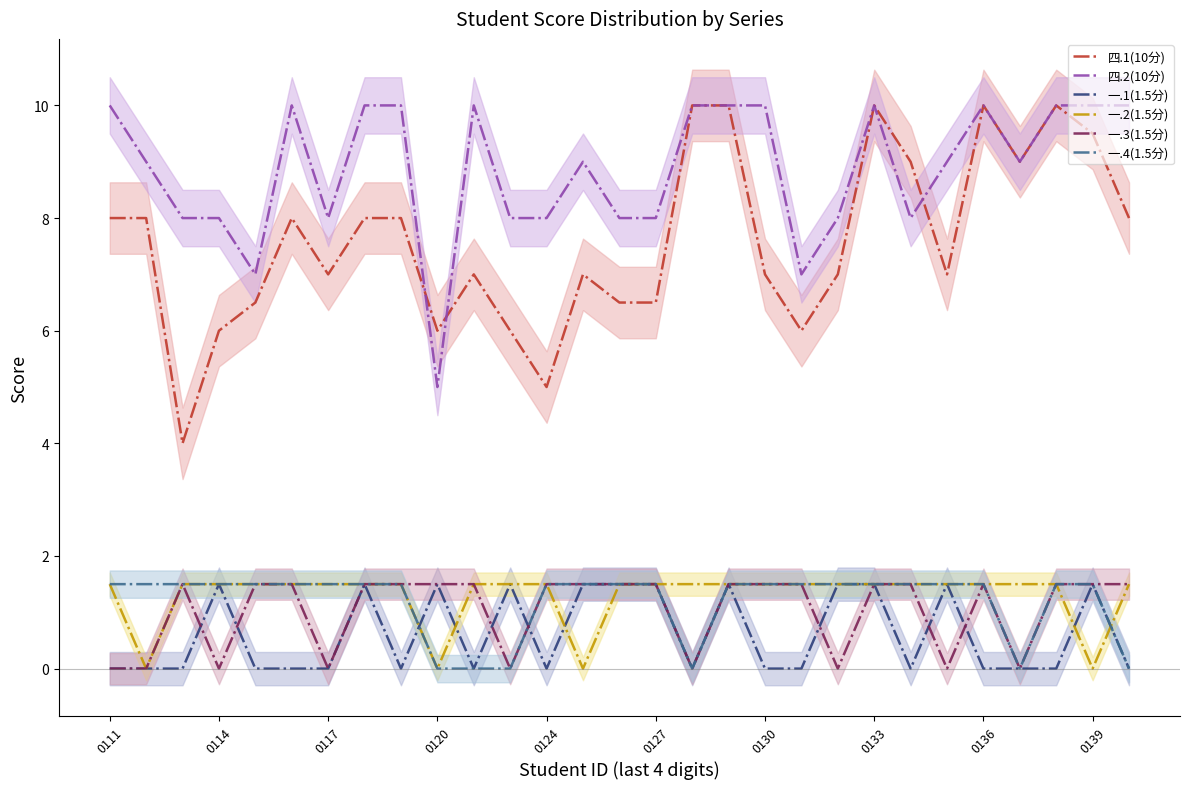

True or false: 一.1(1.5分) and 四.1(10分) cross at least once.

False